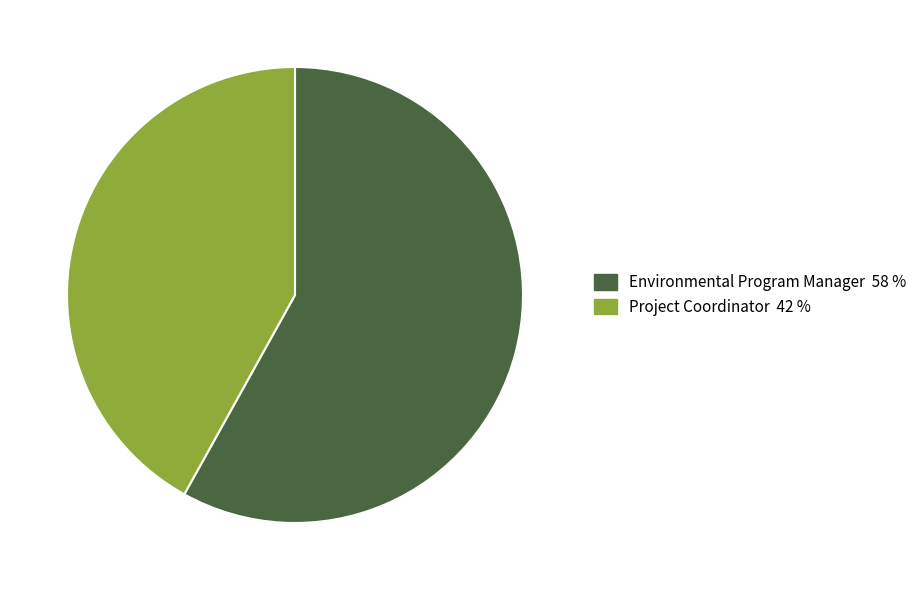

Which slice represents more than half of the pie?

Environmental Program Manager